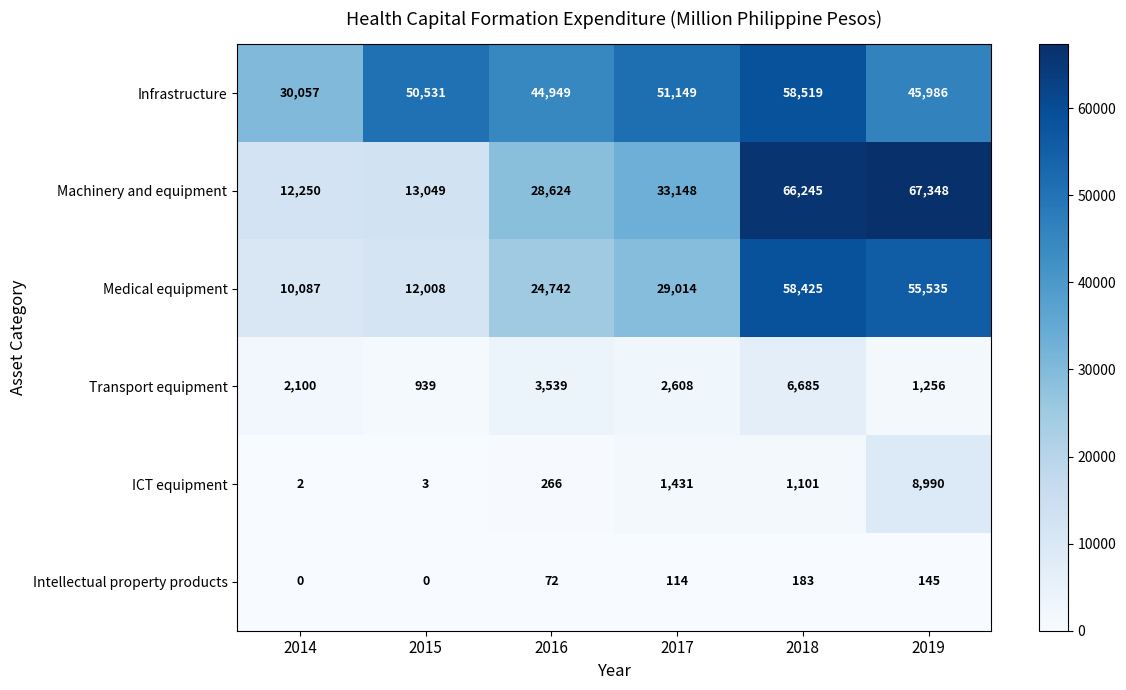

The Intellectual property products series shows 72 at 2016. True or false?

True